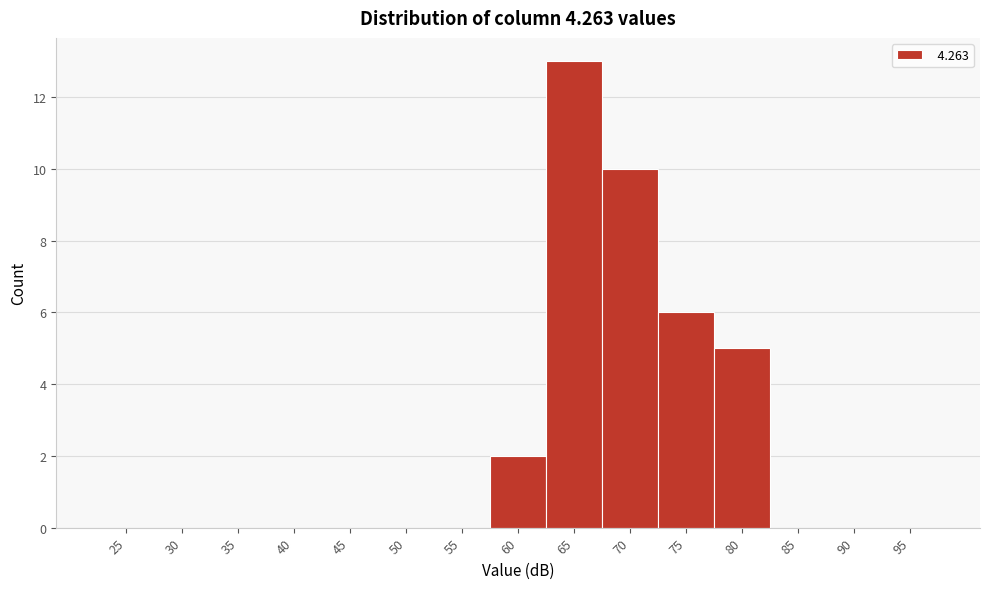

Reading right to left, extract all data points from this chart.

95=0	90=0	85=0	80=5	75=6	70=10	65=13	60=2	55=0	50=0	45=0	40=0	35=0	30=0	25=0